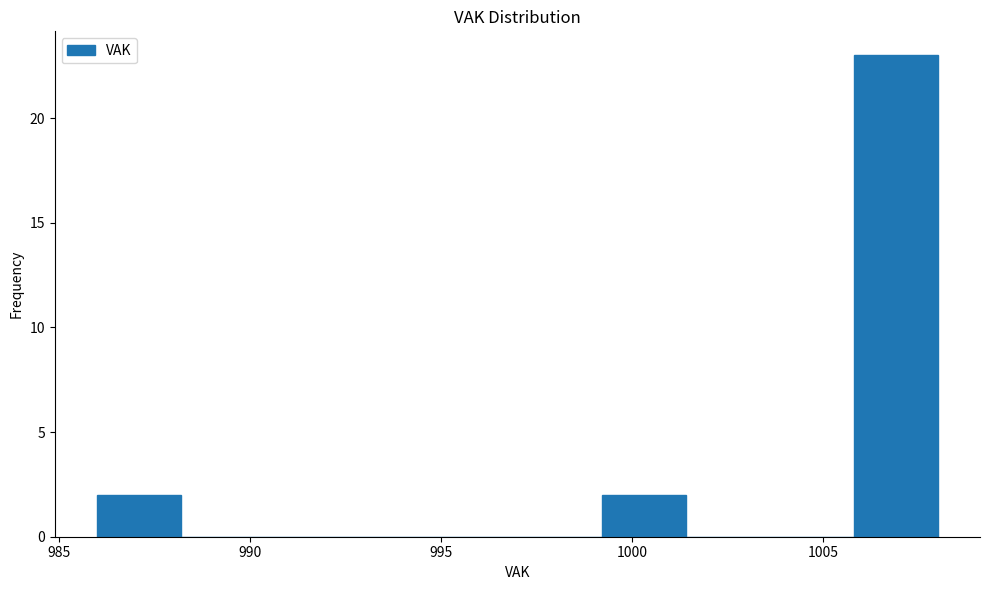

Reading left to right, transcribe this chart: for each bar, give the range it covers on the x-axis and its height. Neither the bar edges nor the heights are printed on the chart, so give them approximately, as read against the axes.

986.0 to 988.2: 2
988.2 to 990.4: 0
990.4 to 992.6: 0
992.6 to 994.8: 0
994.8 to 997.0: 0
997.0 to 999.2: 0
999.2 to 1001.4: 2
1001.4 to 1003.6: 0
1003.6 to 1005.8: 0
1005.8 to 1008.0: 23